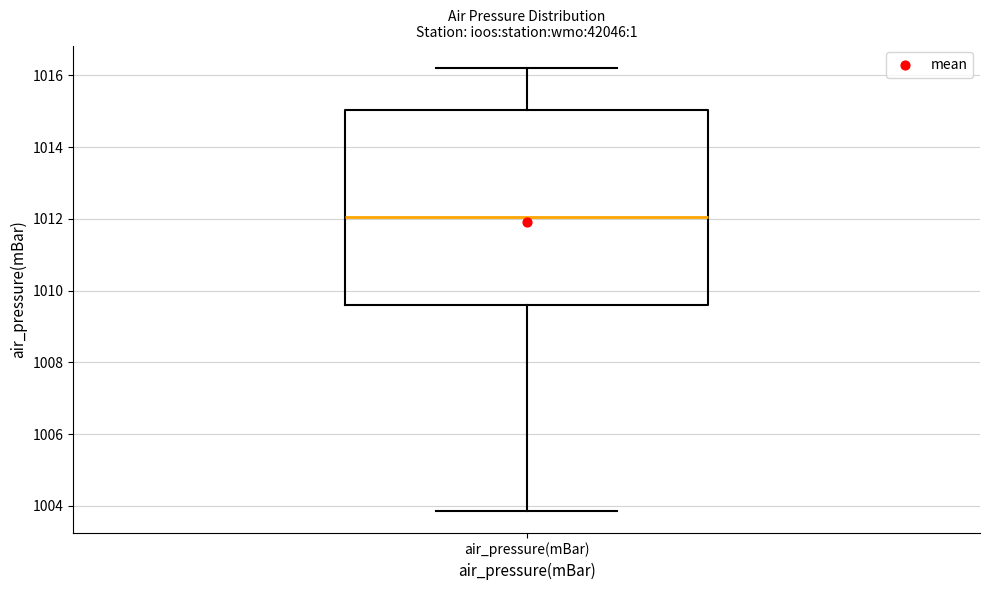

Transcribe this box plot: give where the median line is, the range the box spans, and where the two whiskers end, as read against the y-axis. The values are not printed on the chart, so give them approximately, as read against the axis.

median 1012.0, box 1009.6 to 1015.0, whiskers 1003.8 to 1016.2